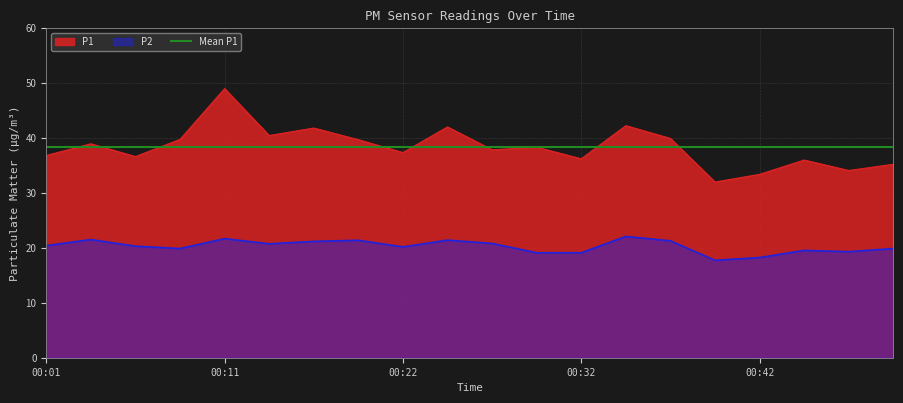

True or false: P2 and P1 intersect in this chart.

False